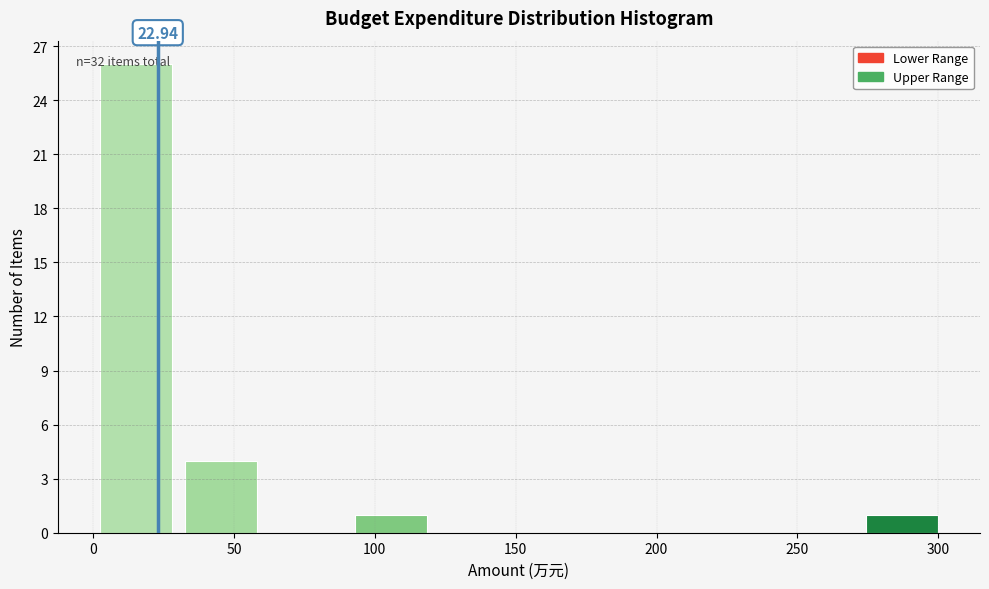

Which range on the x-axis has the tallest bar?

0 to 30